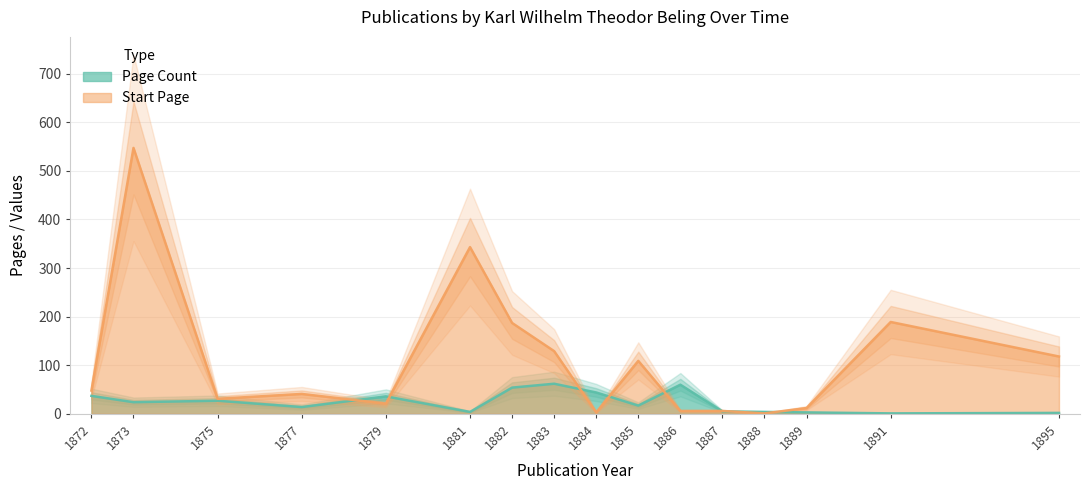

What is the difference between the maximum and minimum values in the Start Page series?

546